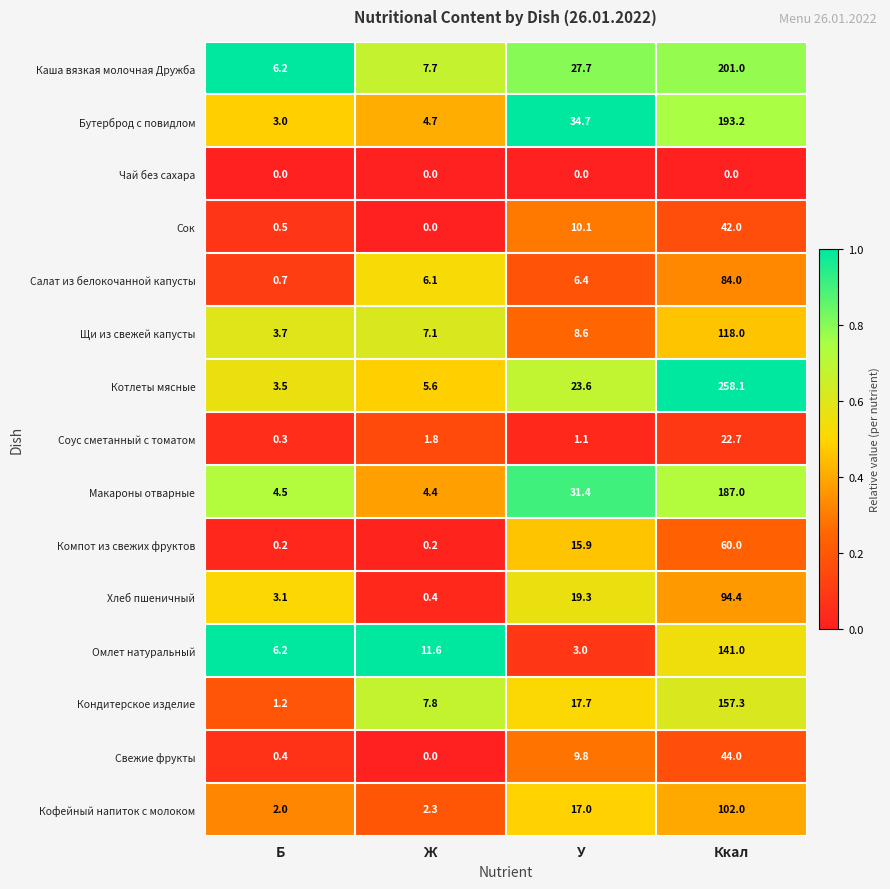

List the series in order of their peak value, highest first.

Котлеты мясные, Каша вязкая молочная Дружба, Бутерброд с повидлом, Макароны отварные, Кондитерское изделие, Омлет натуральный, Щи из свежей капусты, Кофейный напиток с молоком, Хлеб пшеничный, Салат из белокочанной капусты, Компот из свежих фруктов, Свежие фрукты, Сок, Соус сметанный с томатом, Чай без сахара